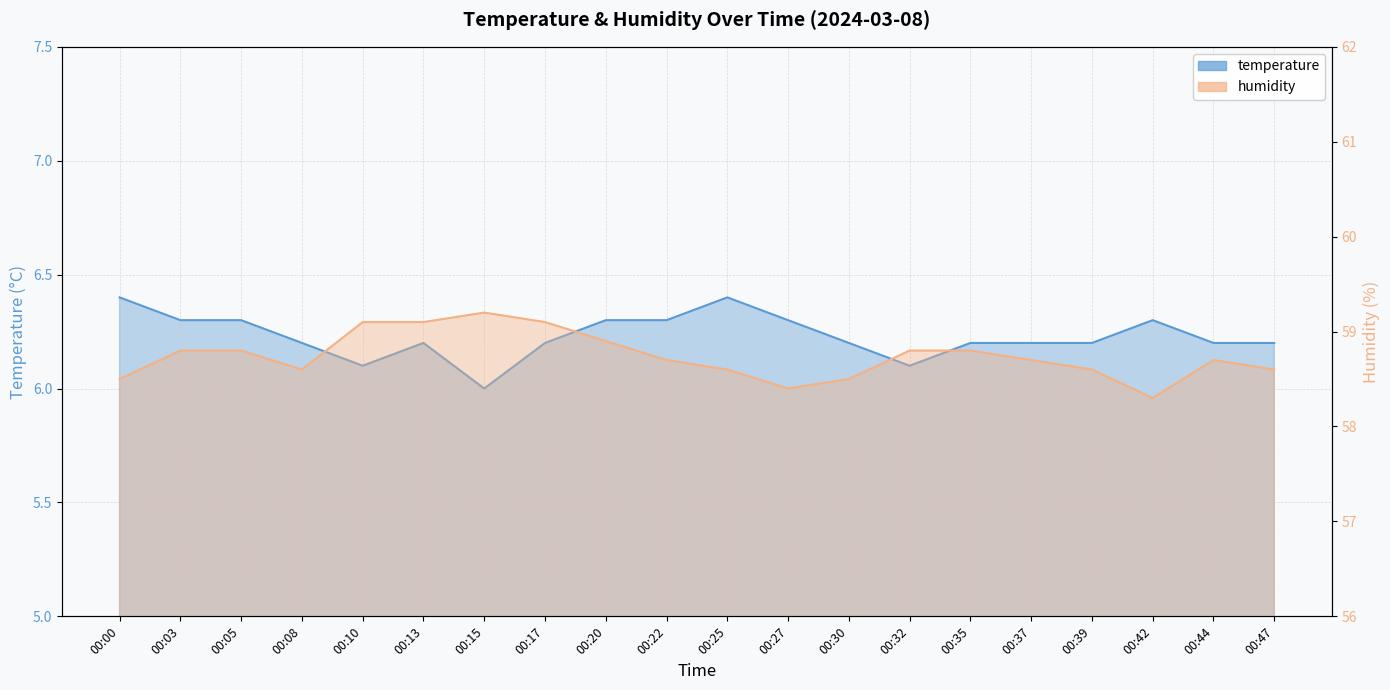

How many lines are shown in the chart?

2